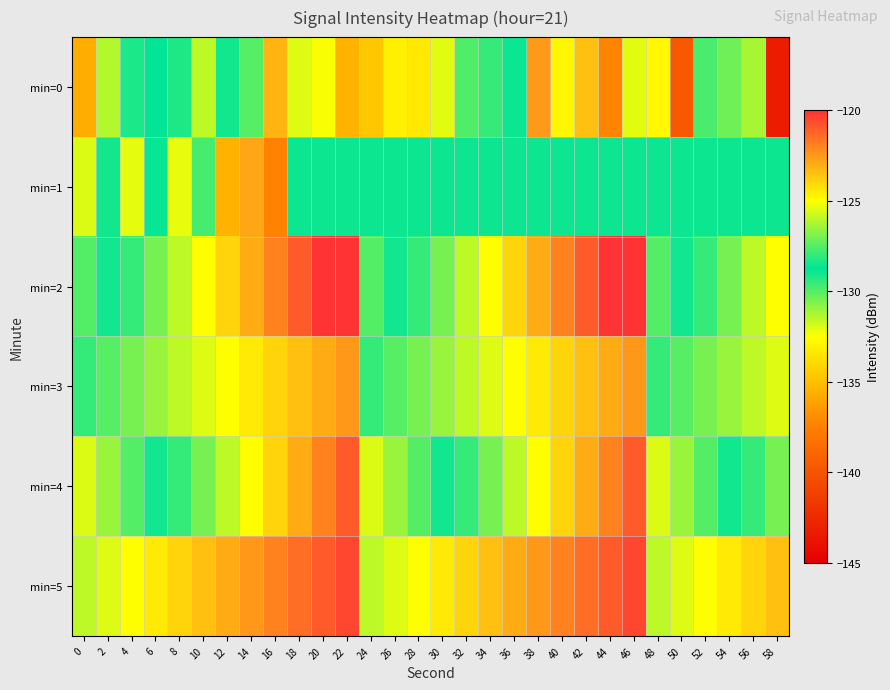

How many data points does each series have?

30